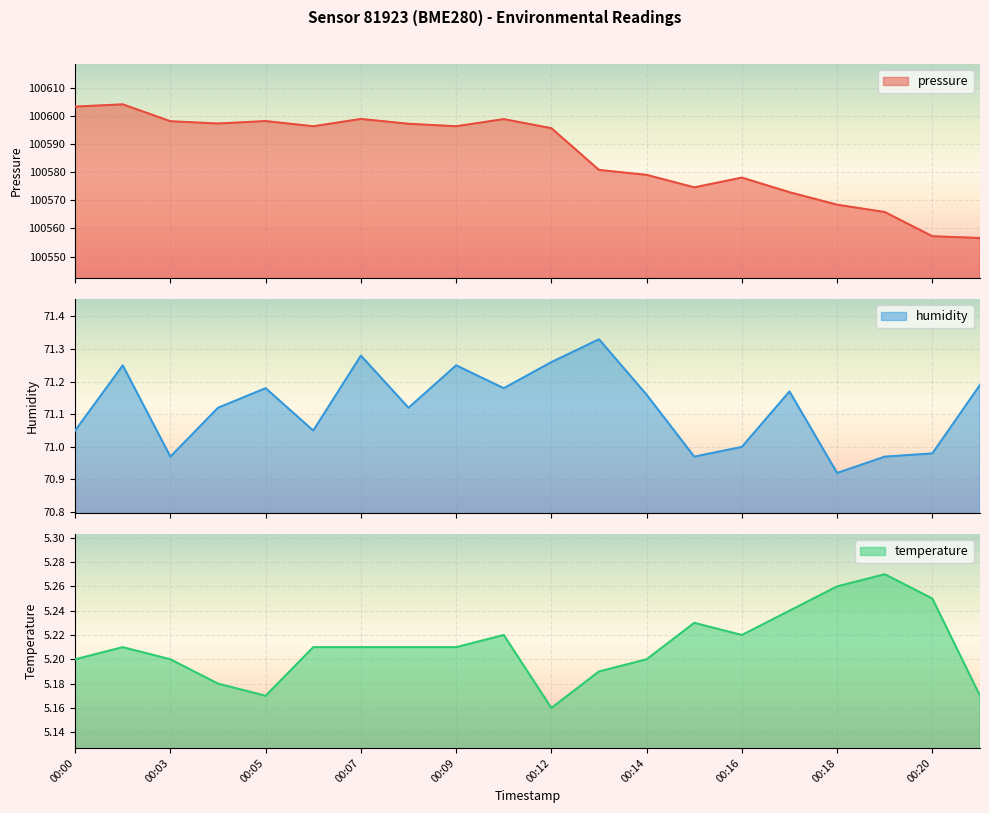

What is the sum of the temperature values at 00:22 and 00:03?

10.4